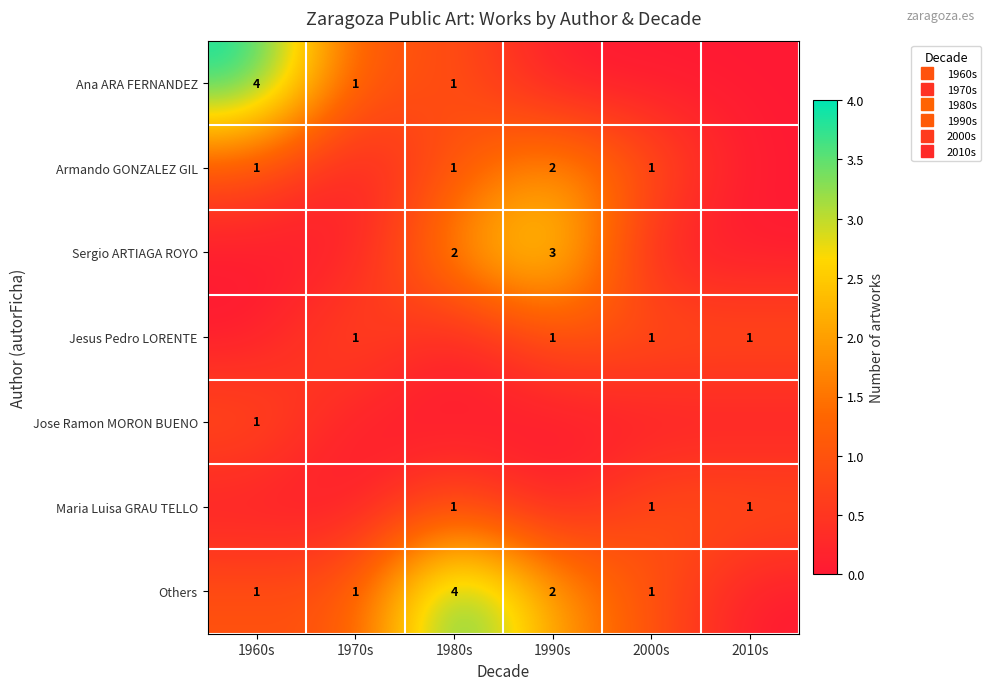

What is the maximum value for Jose Ramon MORON BUENO?

1